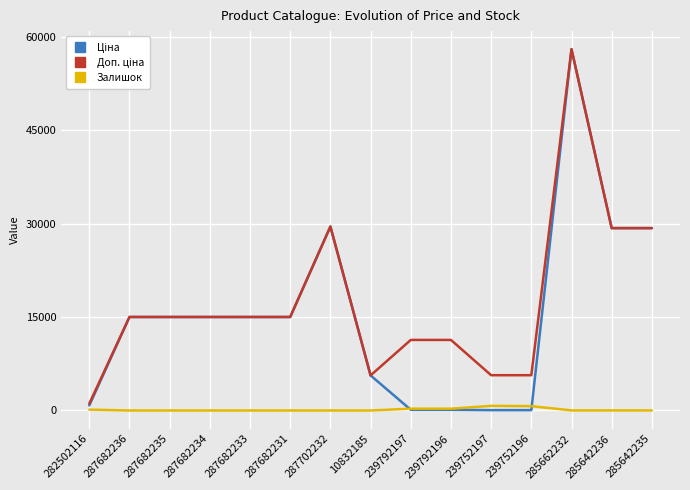

What is the total value across all series at 287682236?

30038.4